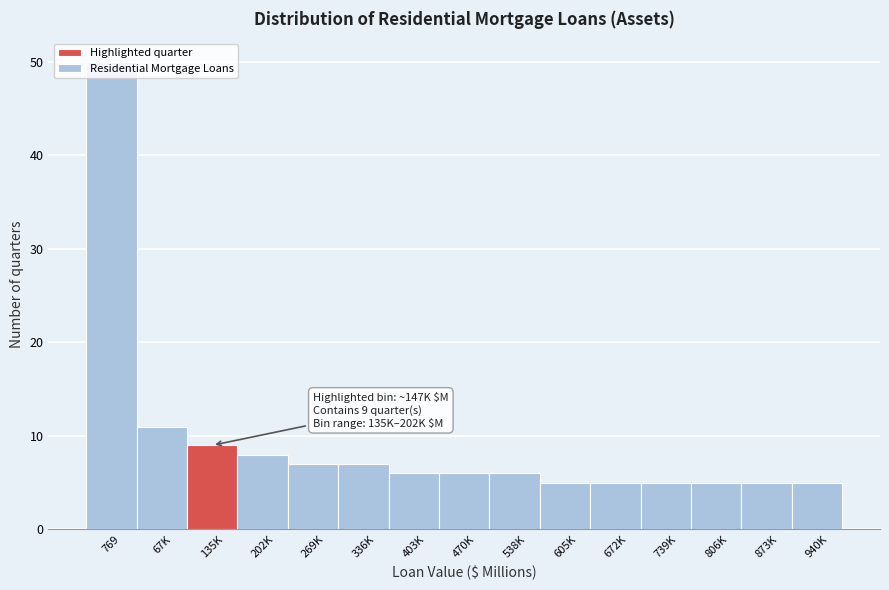

Read the value at 605K.

5